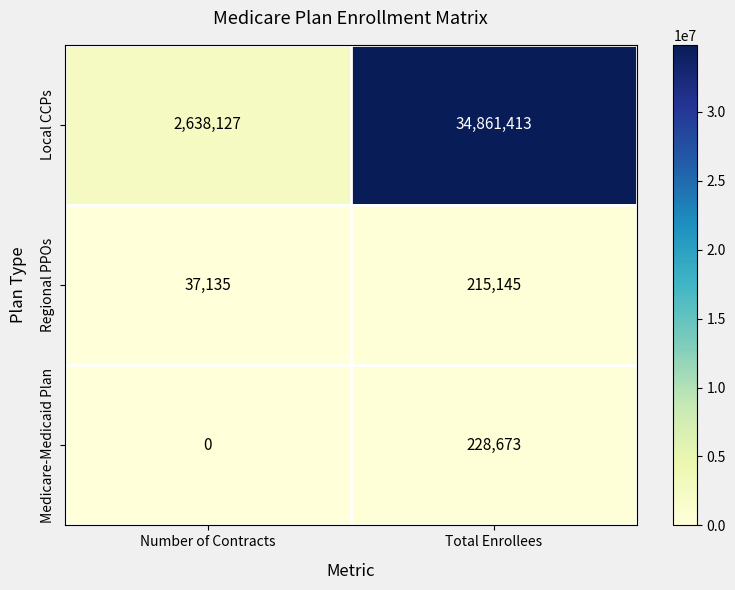

What is the spread (max minus min) of values at Total Enrollees?

34646268